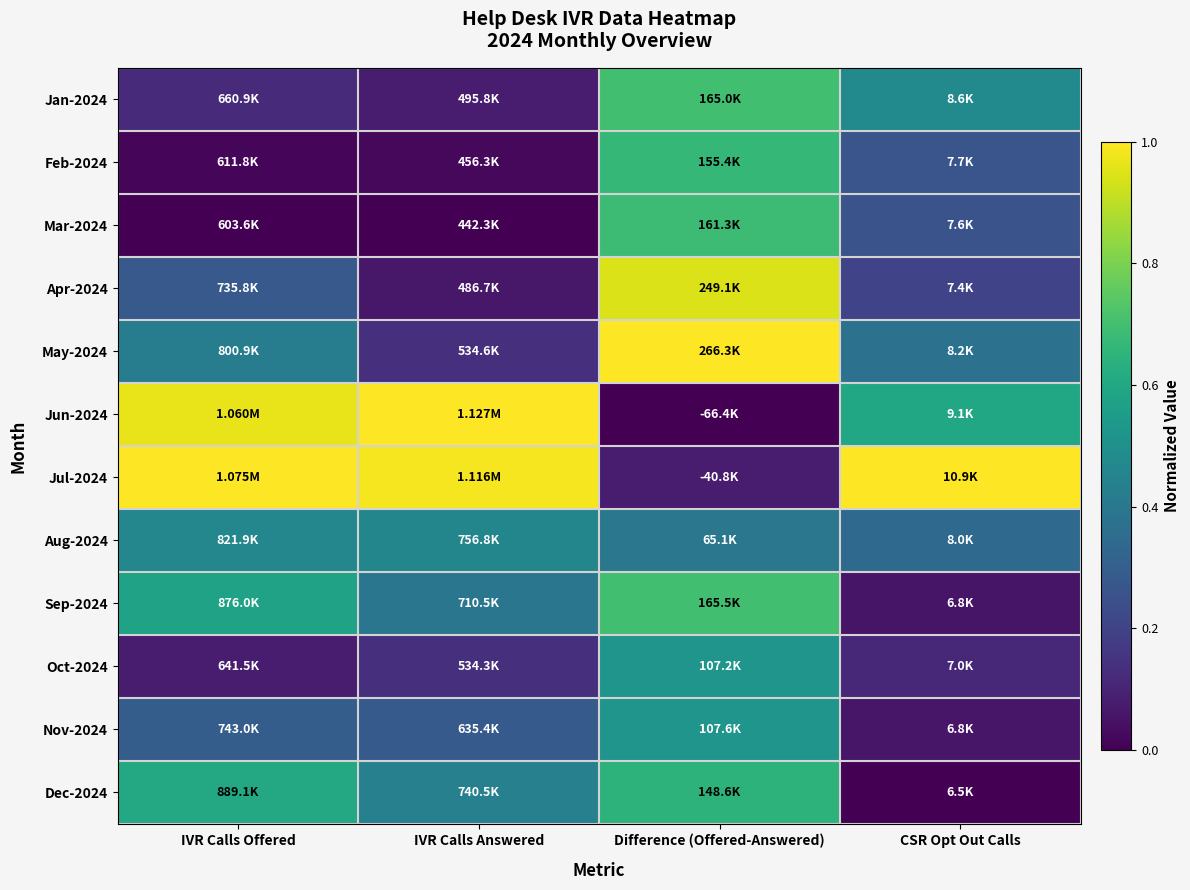

Which label corresponds to the smallest value in the chart?

IVR Calls Offered